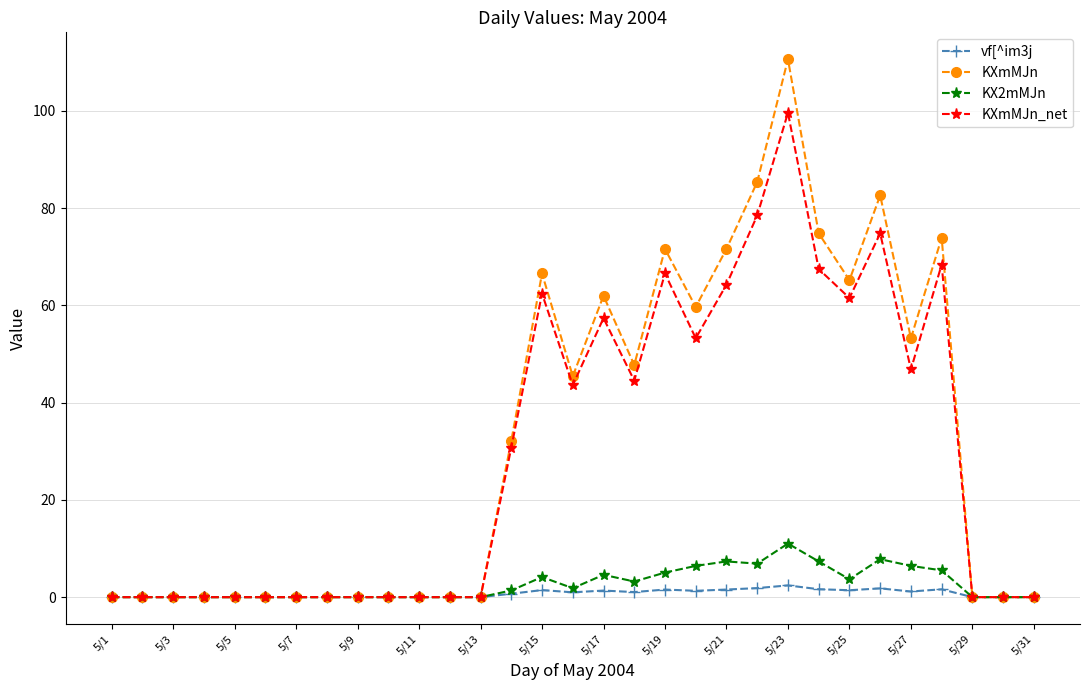

True or false: KX2mMJn has more than 2 interior local peaks.

True